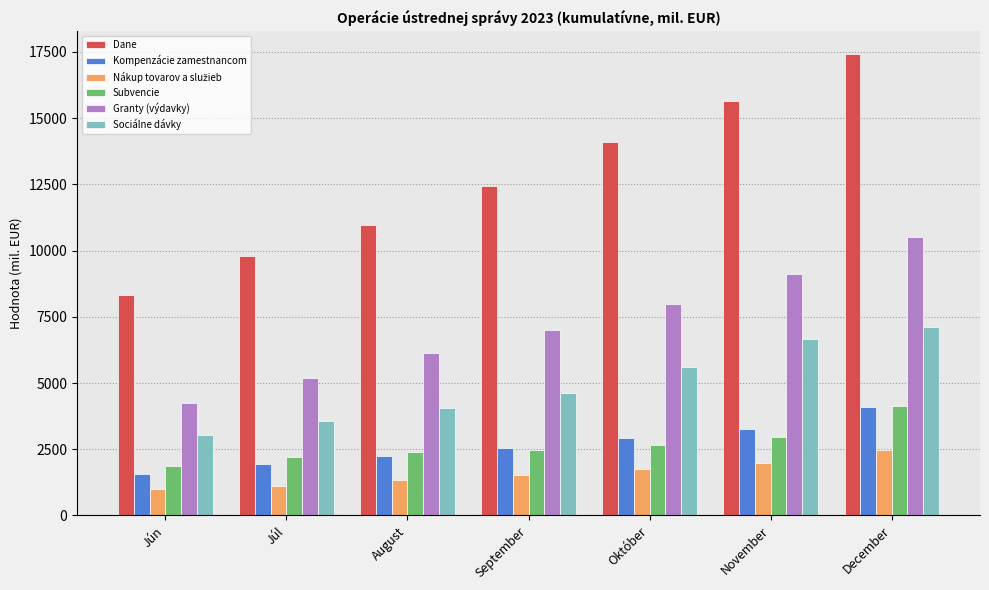

Which series has the widest spread of values?

Dane